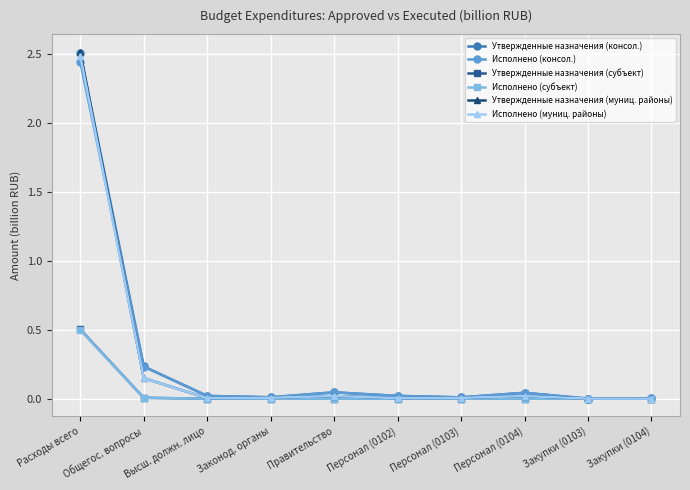

At which category is the sum across all series the highest?

Расходы всего